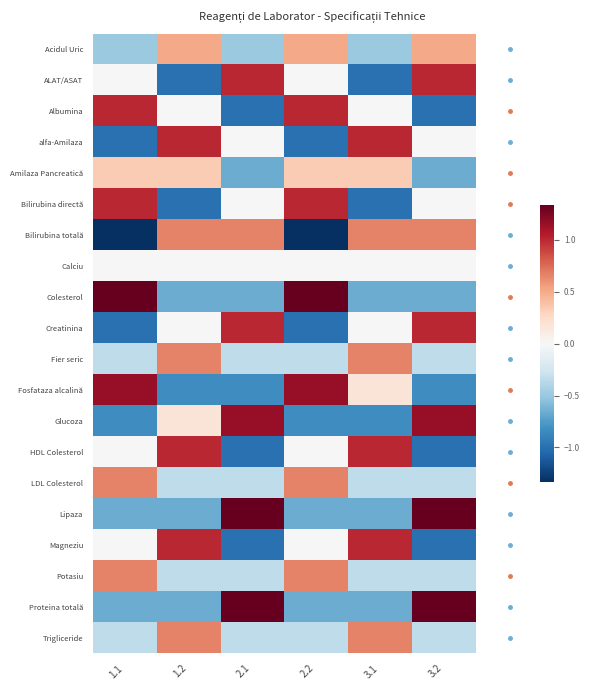

Which label corresponds to the smallest value in the chart?

1.1